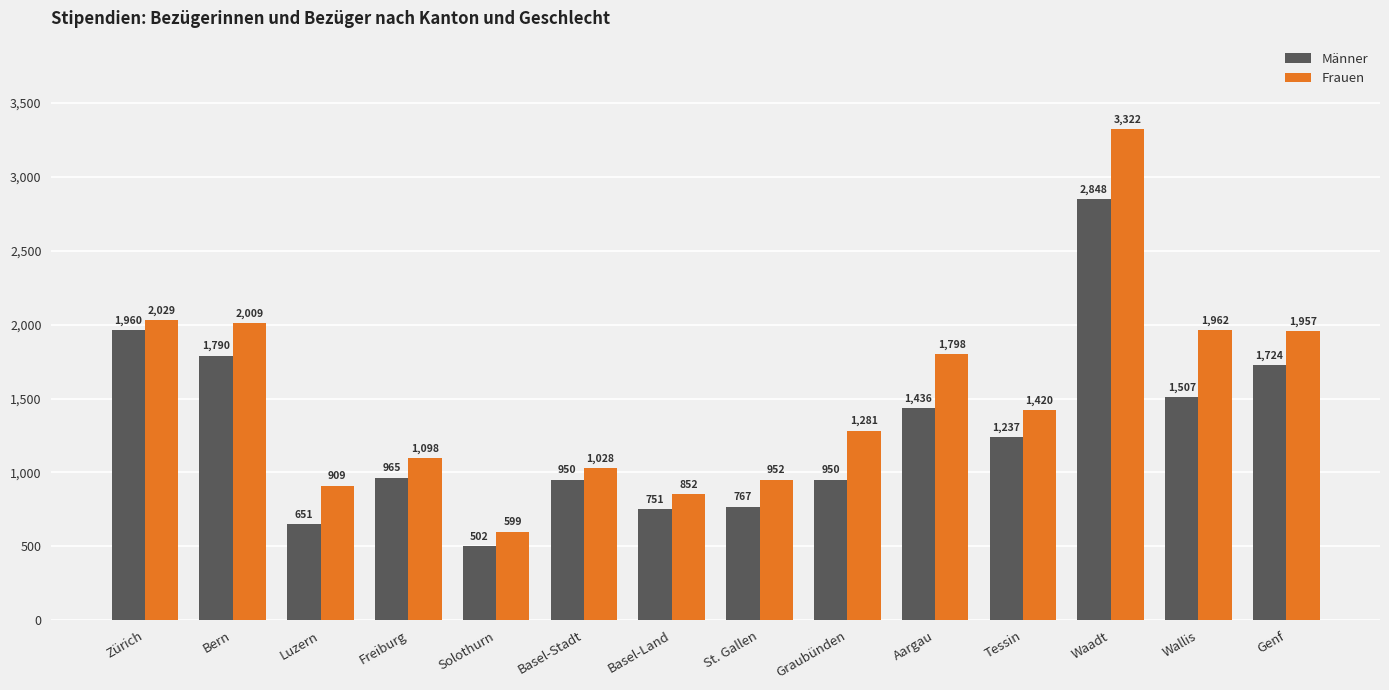

Reading left to right, extract all data points from this chart.

Männer: Zürich=1960	Bern=1790	Luzern=651	Freiburg=965	Solothurn=502	Basel-Stadt=950	Basel-Land=751	St. Gallen=767	Graubünden=950	Aargau=1436	Tessin=1237	Waadt=2848	Wallis=1507	Genf=1724
Frauen: Zürich=2029	Bern=2009	Luzern=909	Freiburg=1098	Solothurn=599	Basel-Stadt=1028	Basel-Land=852	St. Gallen=952	Graubünden=1281	Aargau=1798	Tessin=1420	Waadt=3322	Wallis=1962	Genf=1957